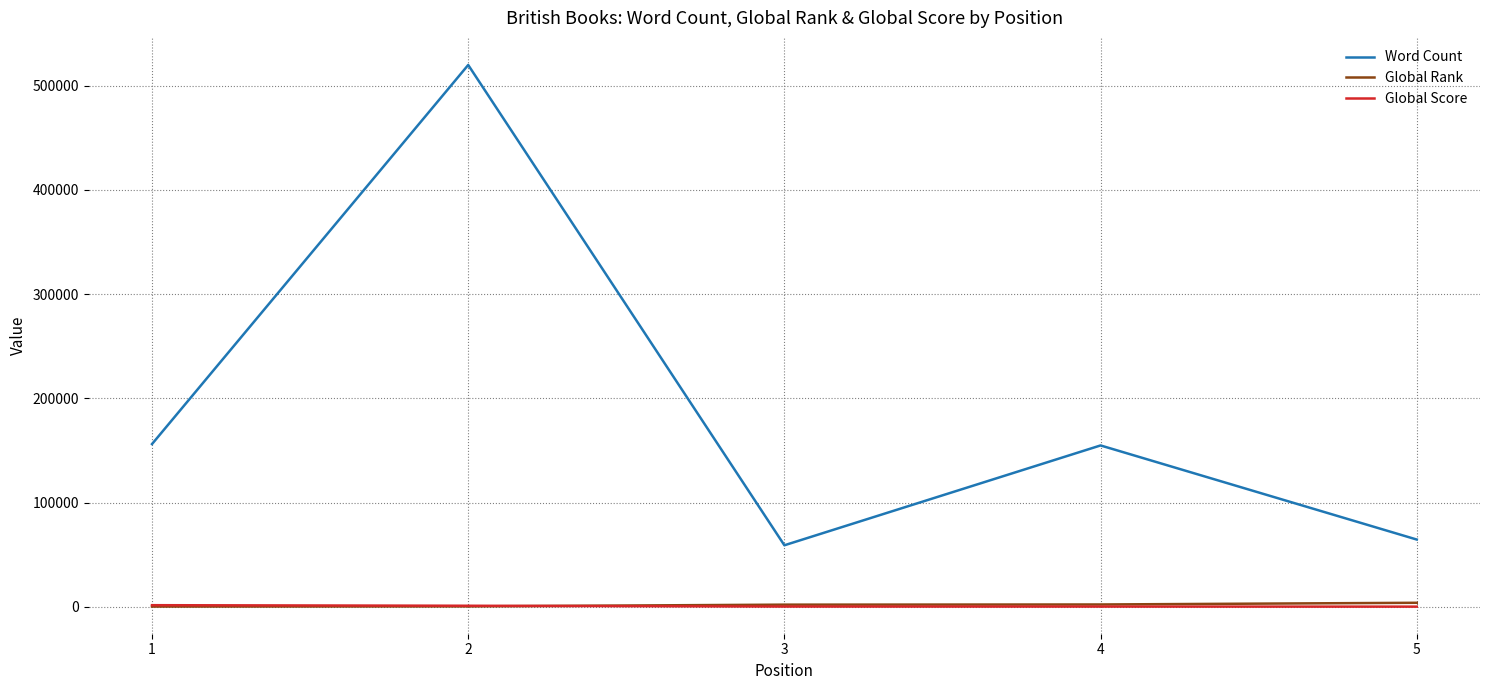

Is this an area chart (filled region under the line)?

No